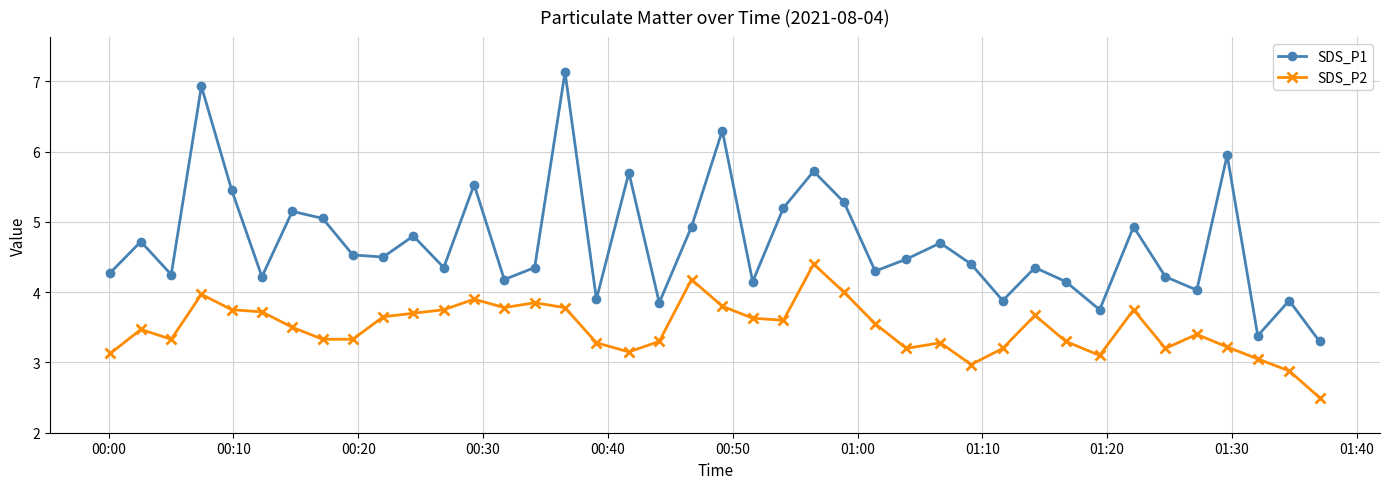

Which series has the largest range (max minus min)?

SDS_P1